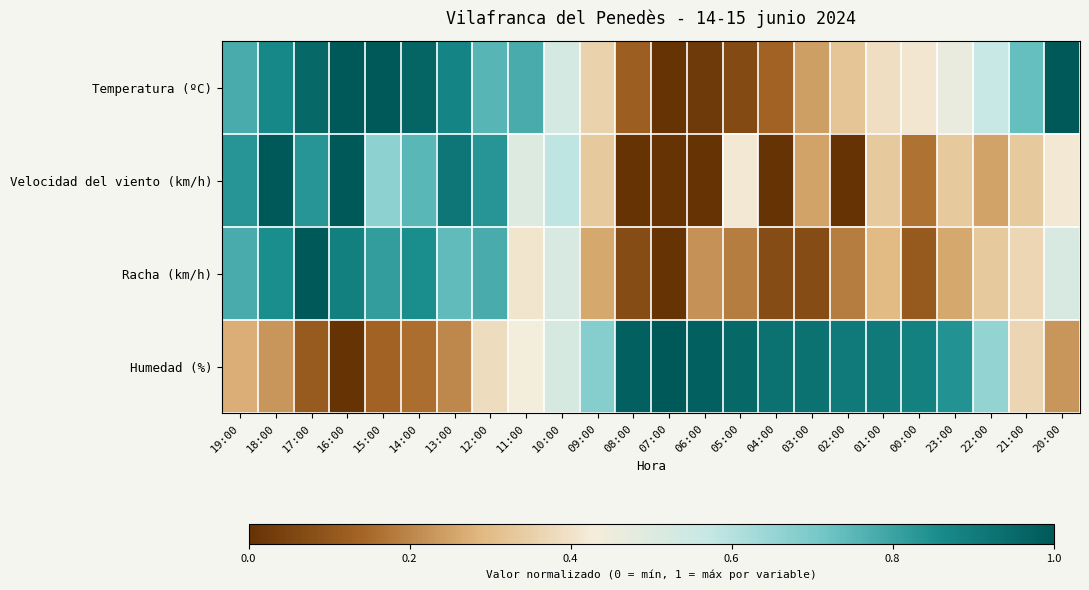

What is the total value across all series at 09:00?

1.6